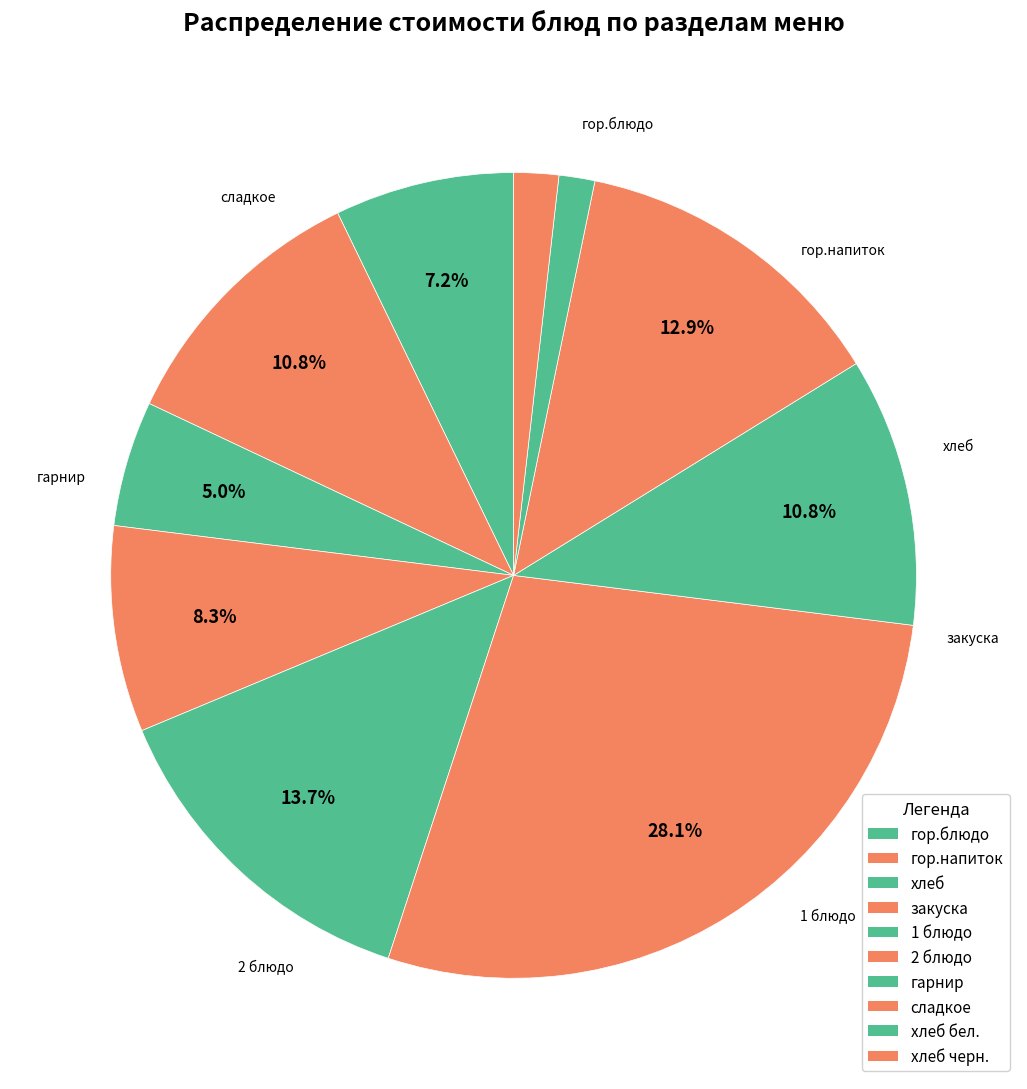

How many slices are in this pie chart?

10